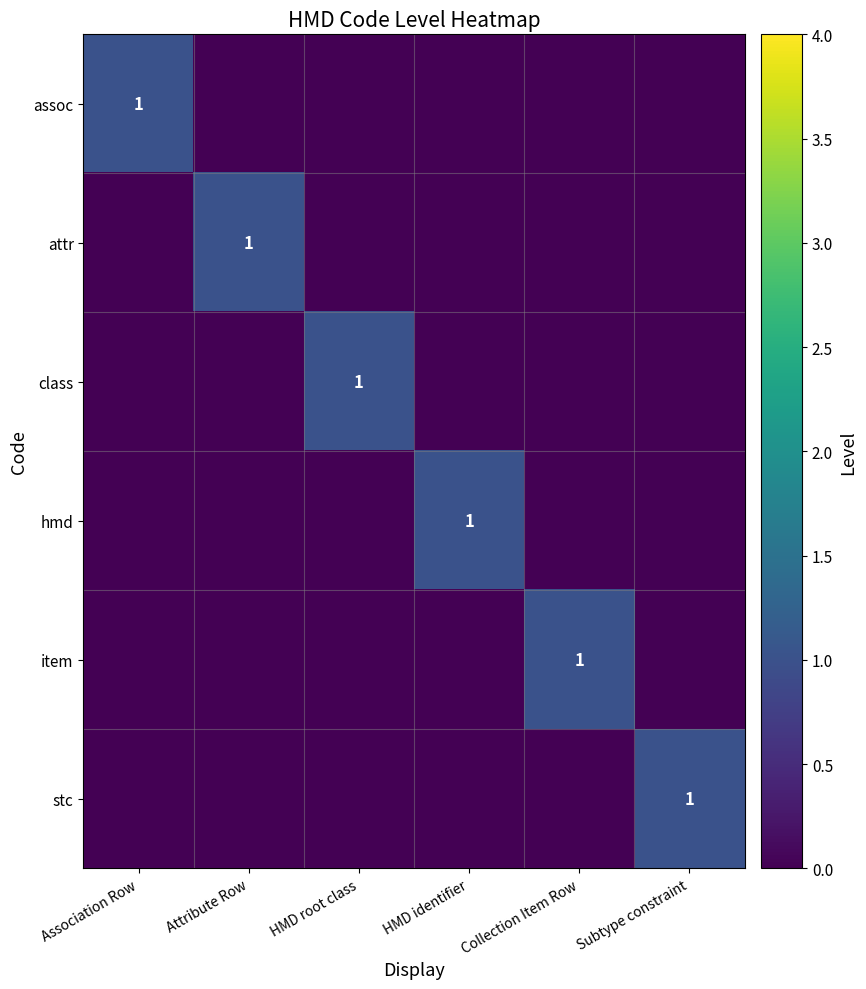

At which label is class closest to 0?

Association Row